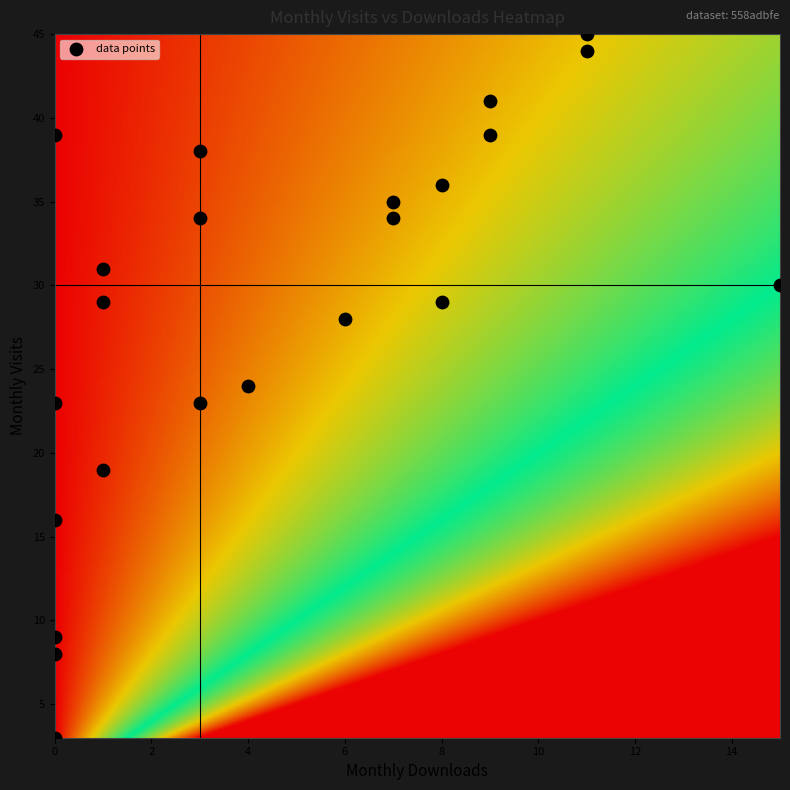

What is the range of X values (max minus min)?

15